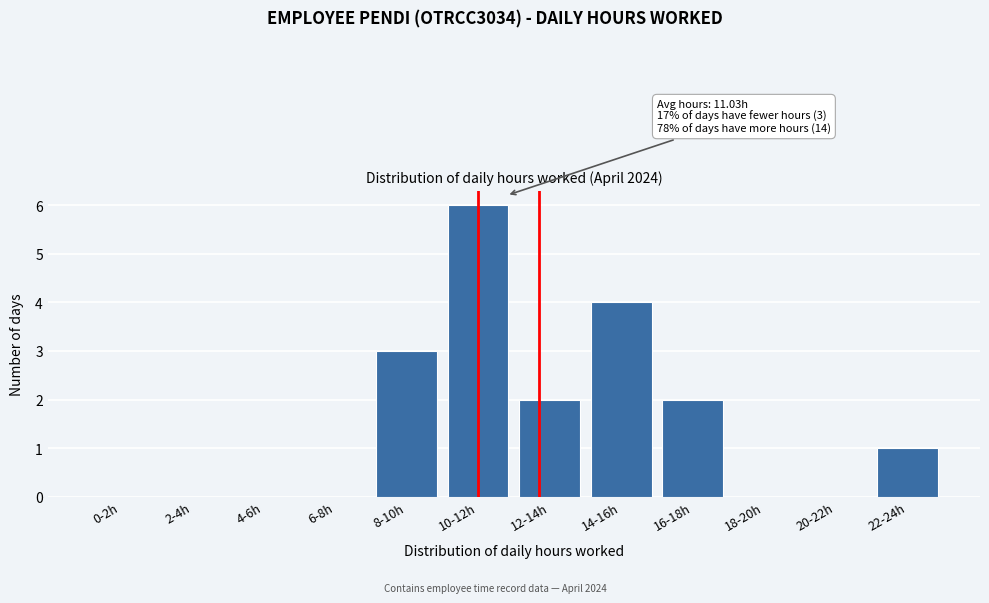

Reading right to left, extract all data points from this chart.

22-24h=1	20-22h=0	18-20h=0	16-18h=2	14-16h=4	12-14h=2	10-12h=6	8-10h=3	6-8h=0	4-6h=0	2-4h=0	0-2h=0